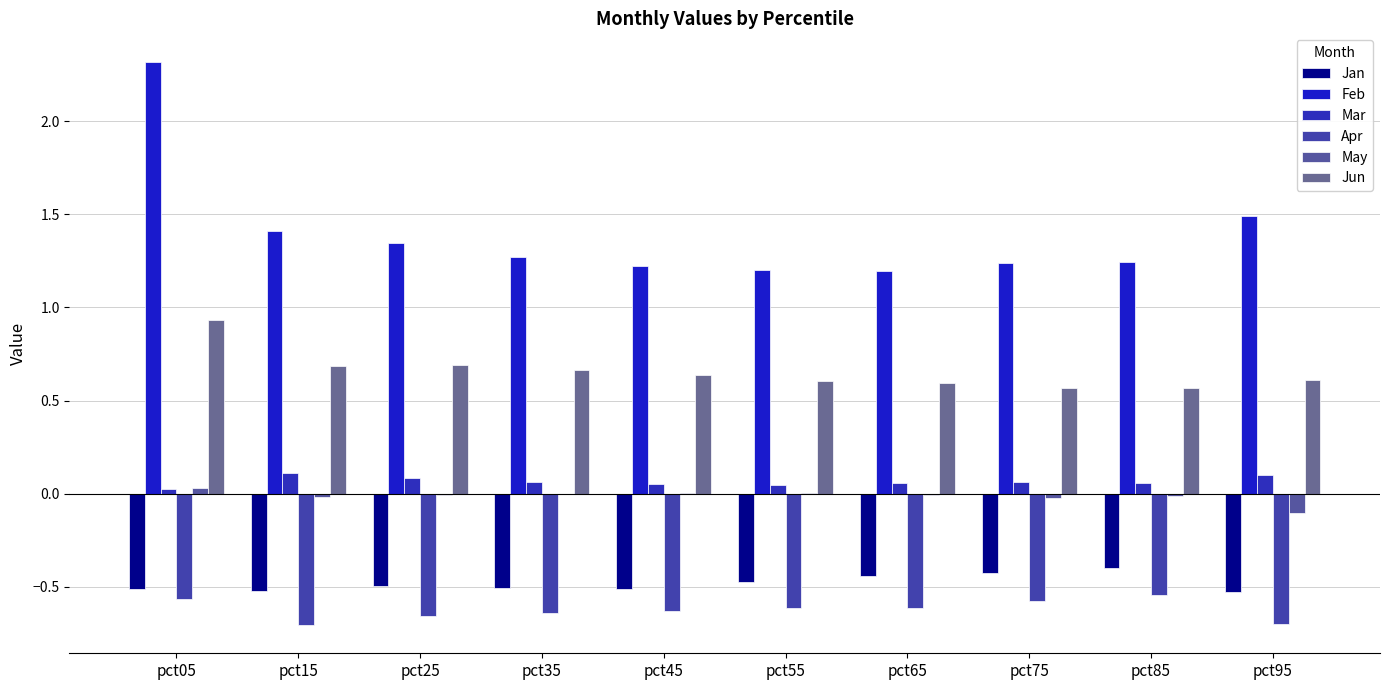

The Mar series shows 0.1 at pct65. True or false?

True